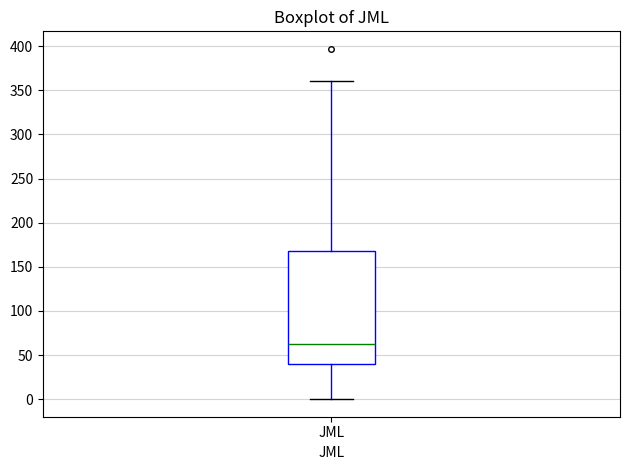

Read this box plot against the y-axis: the position of the median line, the range covered by the box, and the ends of both whiskers. The values are not printed on the chart, so give them approximately, as read against the axis.

median 65, box 40 to 170, whiskers 0 to 360